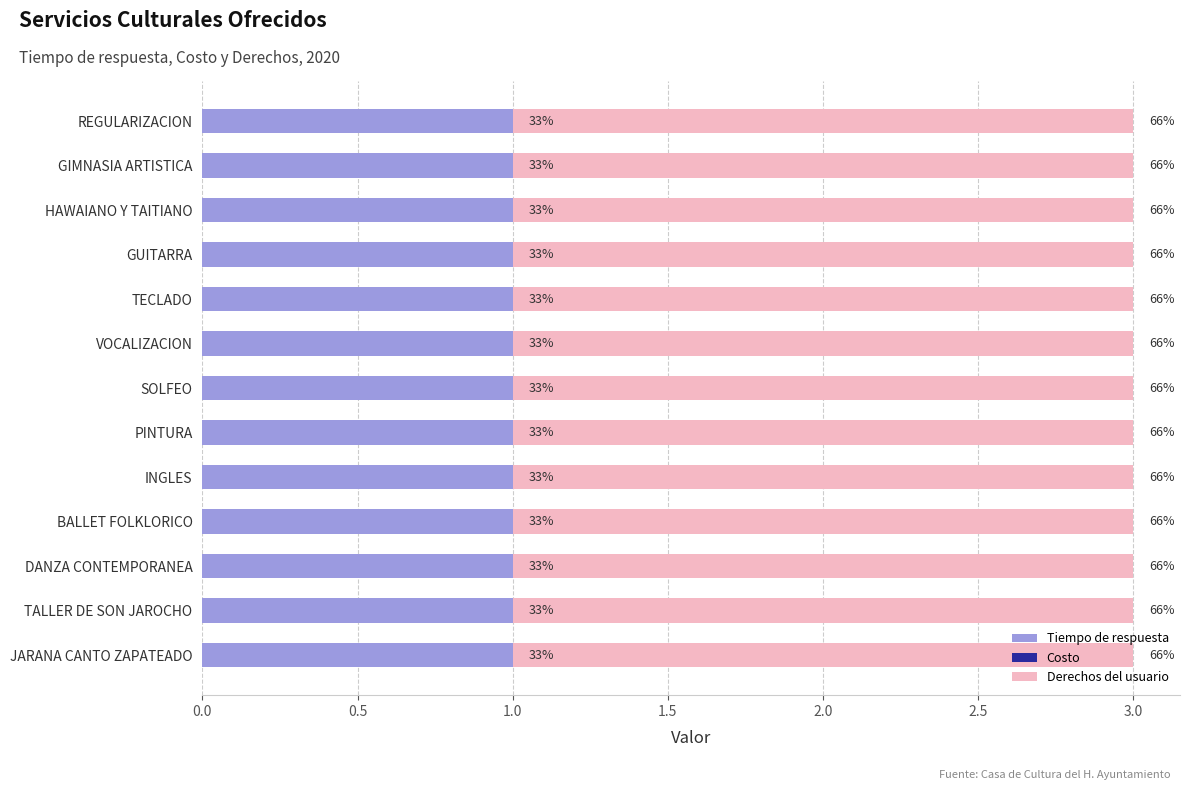

Between TALLER DE SON JAROCHO and PINTURA, which is larger?

TALLER DE SON JAROCHO